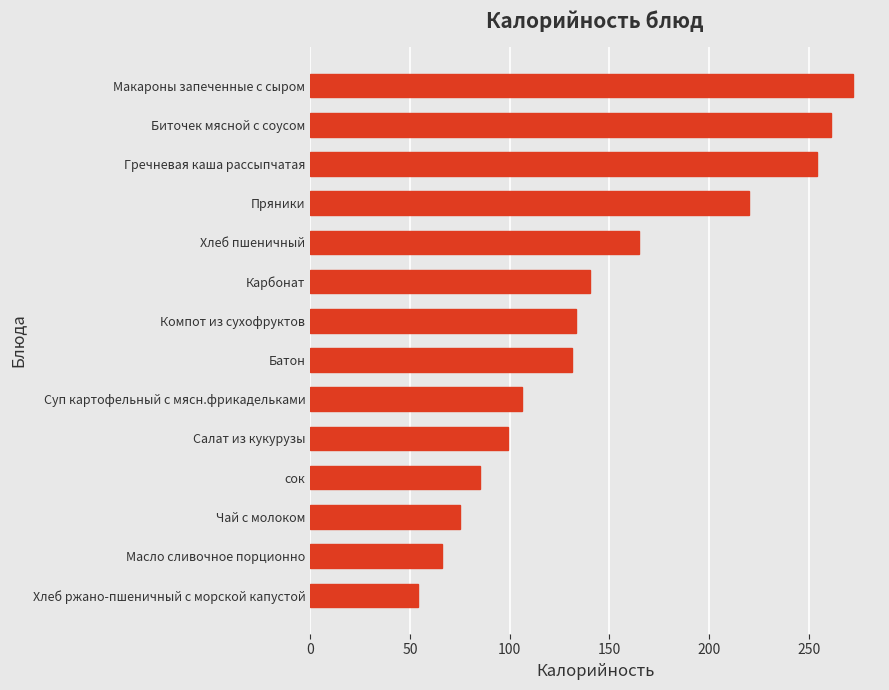

The chart shows a value of 119.8 at сок. True or false?

False